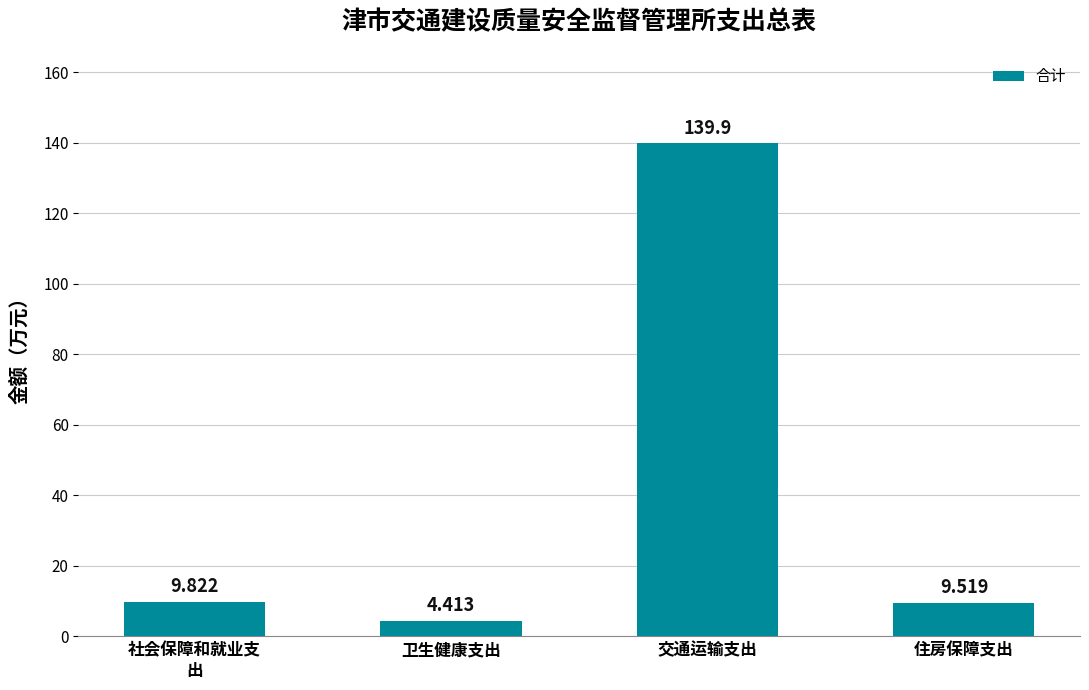

How many distinct data groups are displayed?

1